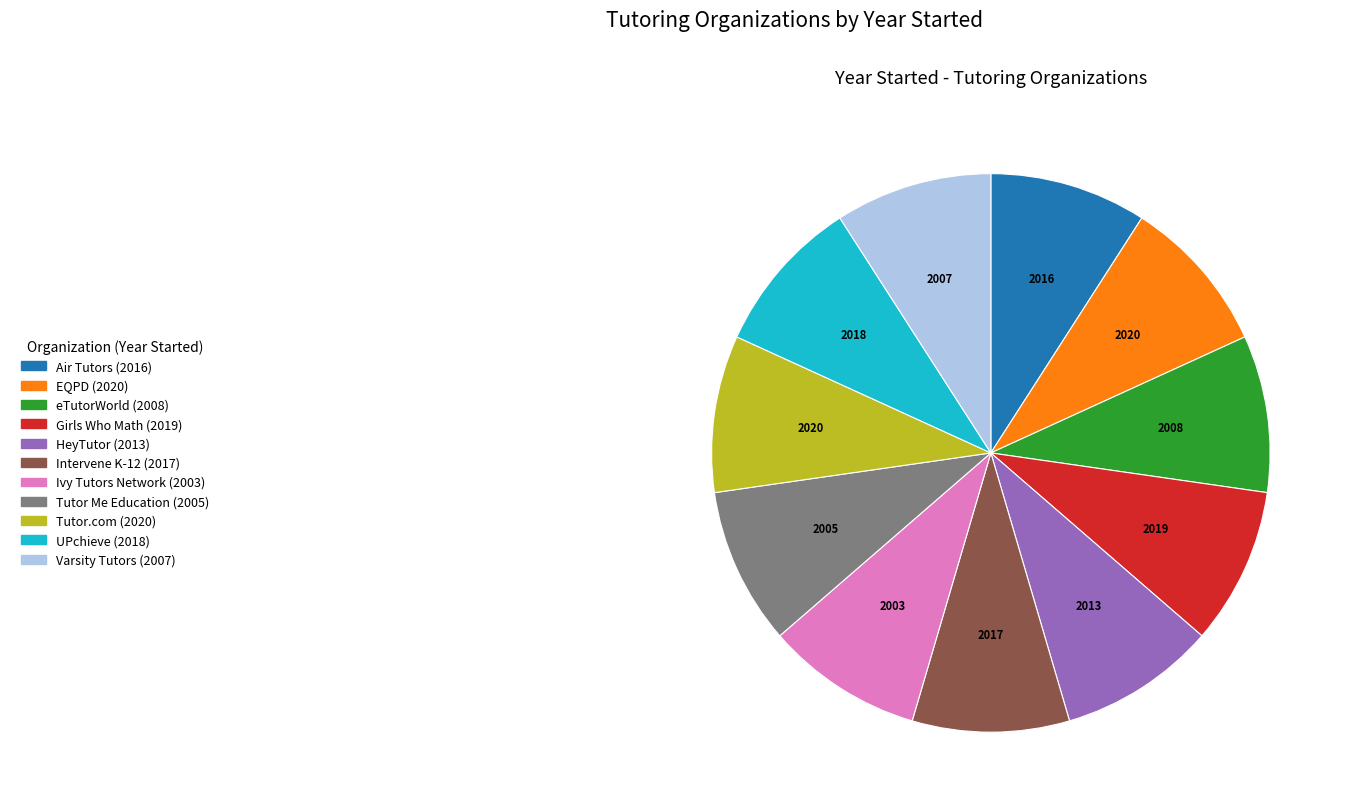

How many segments does this pie chart have?

11